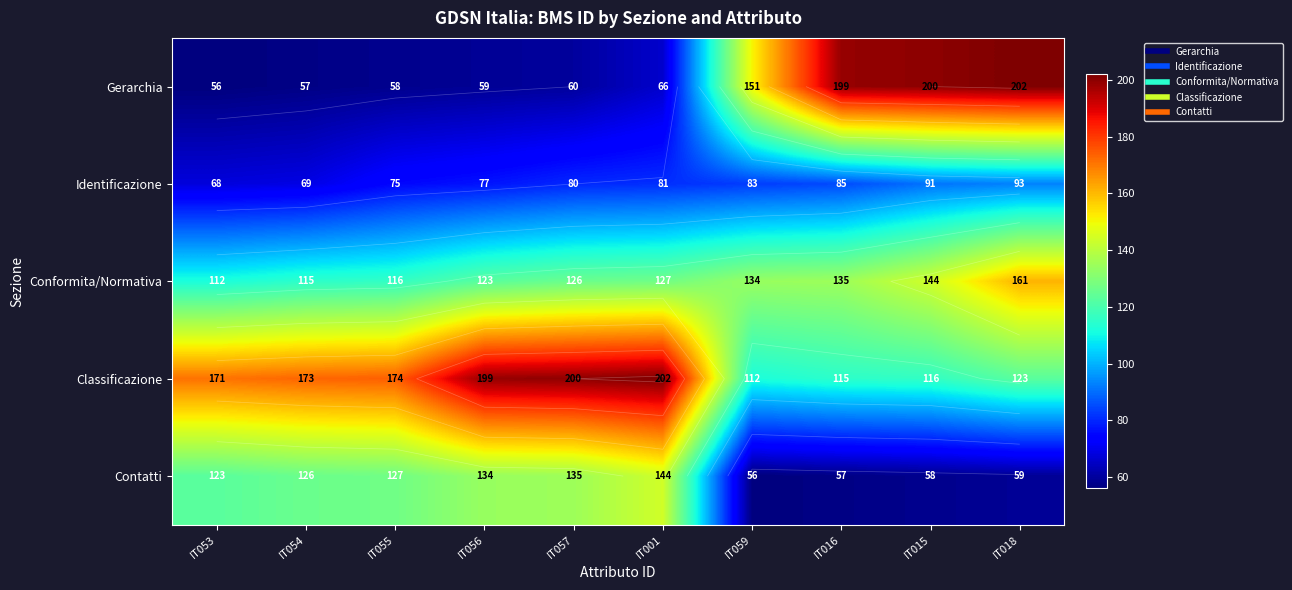

What is the difference between the maximum and minimum values in the Identificazione series?

25